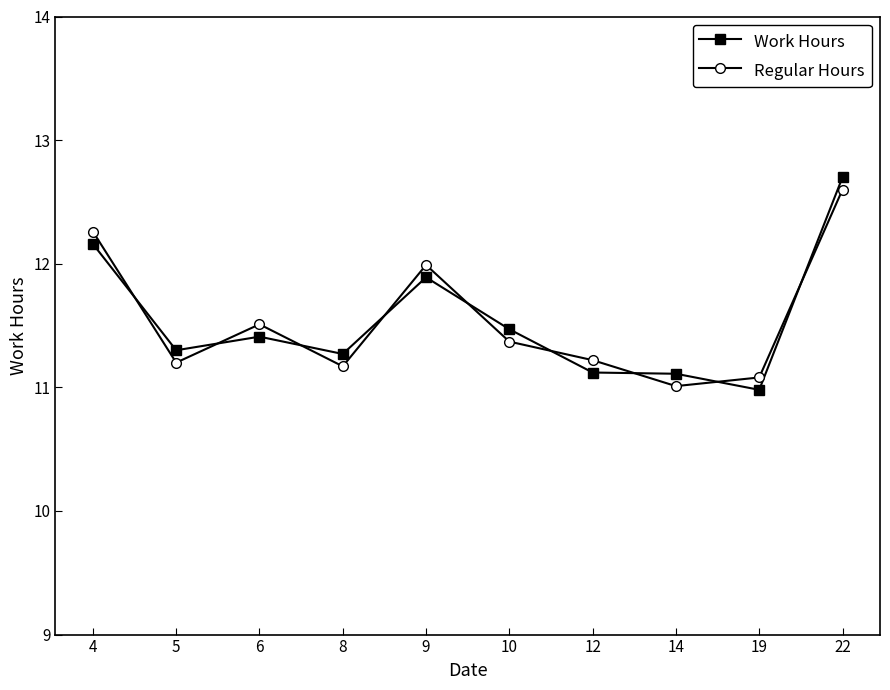

What are all the series names shown in the legend?

Work Hours, Regular Hours